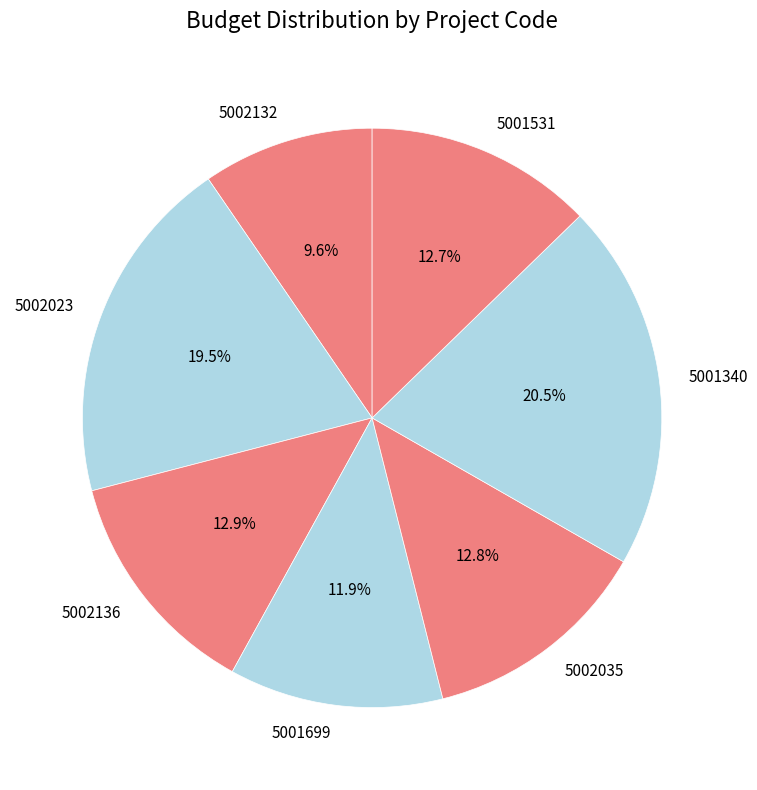

What is the smallest slice in the pie chart?

5002132